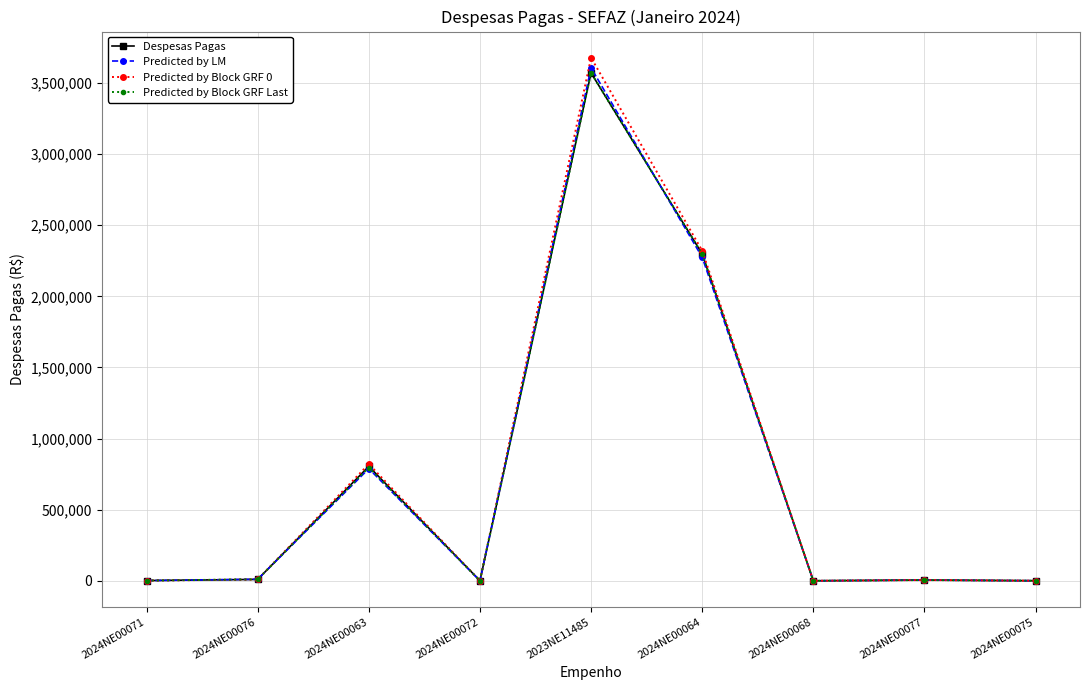

Is the value of Predicted by Block GRF Last at 2024NE00077 greater than the value of Predicted by LM at 2024NE00063?

No